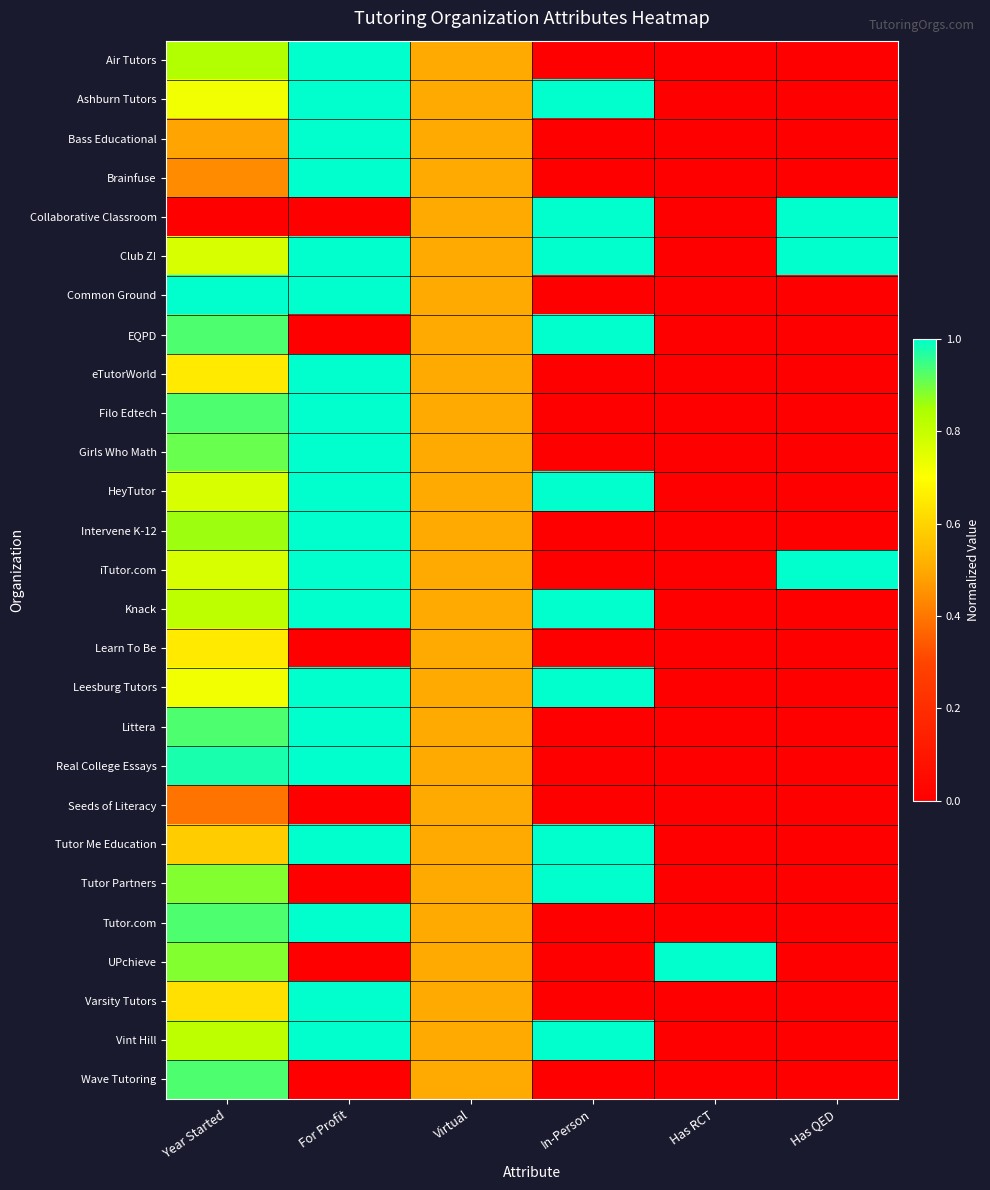

Which series changed the most between Year Started and Has QED?

Collaborative Classroom